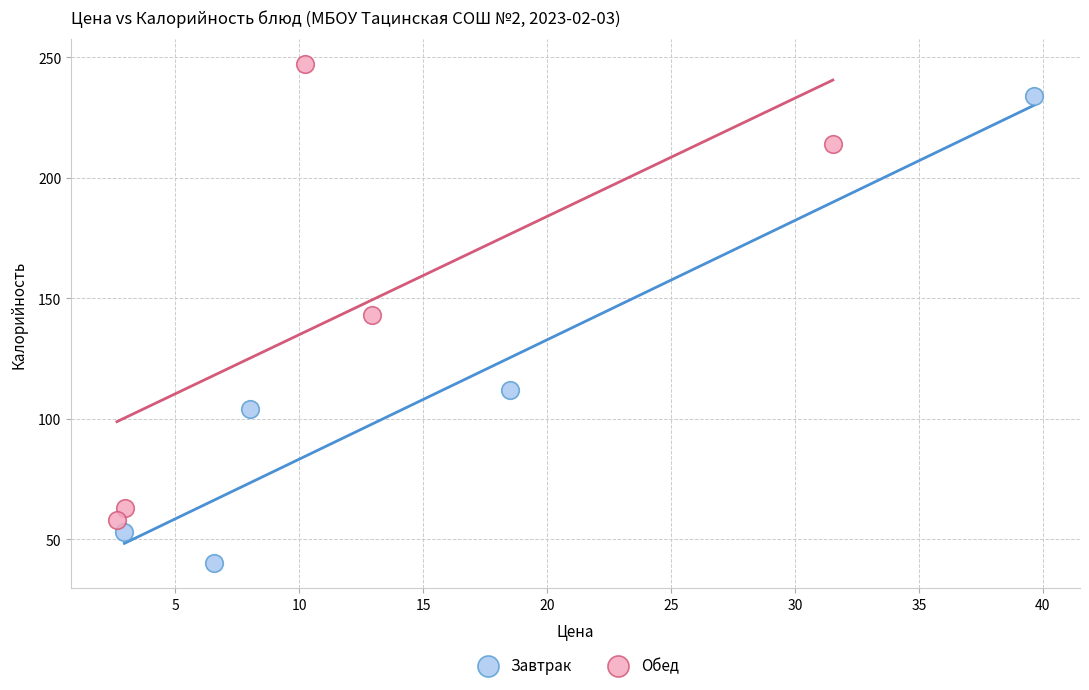

Which series reaches the minimum Y coordinate?

Завтрак